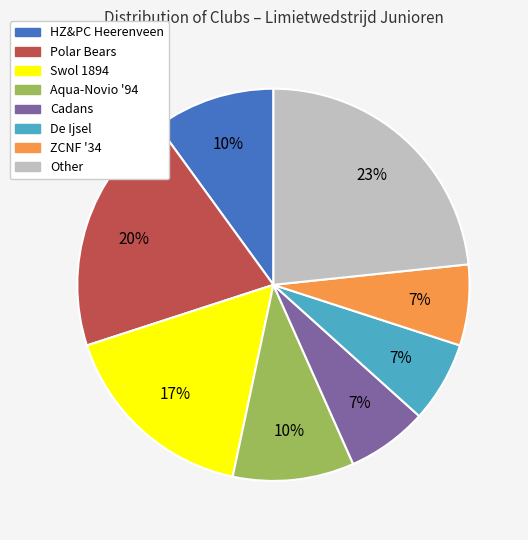

To the nearest percent, what is the combined percentage of Swol 1894 and Polar Bears?

37%